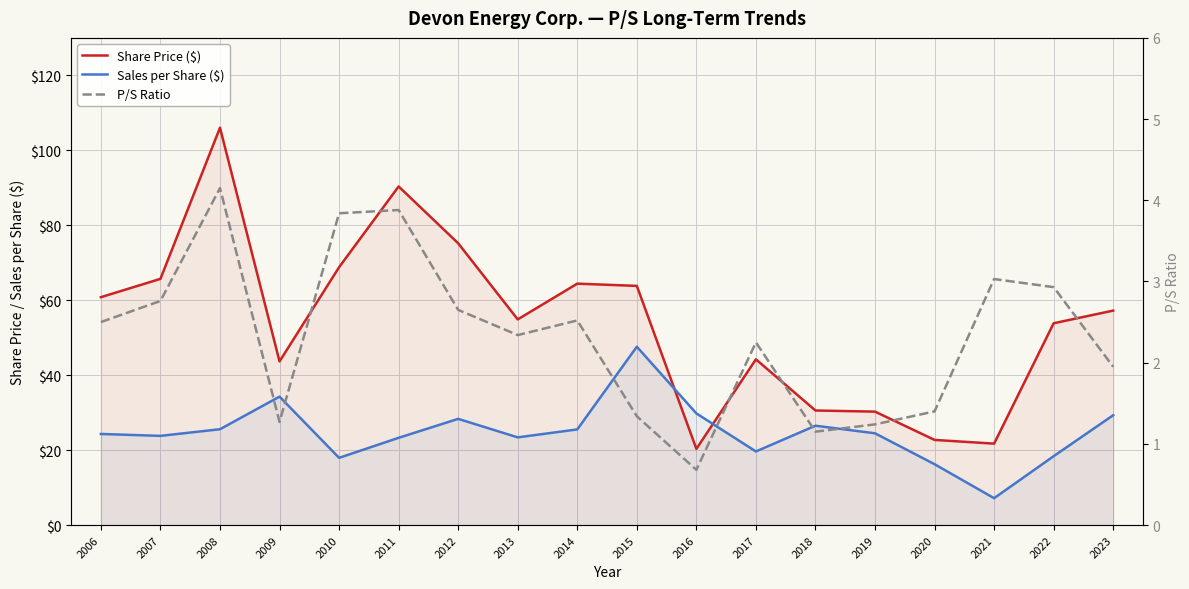

Which series changed the most between 2016 and 2022?

Share Price ($)